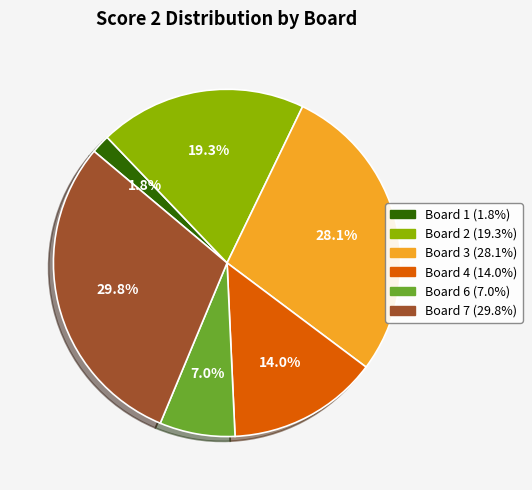

Does any single category account for the majority?

No